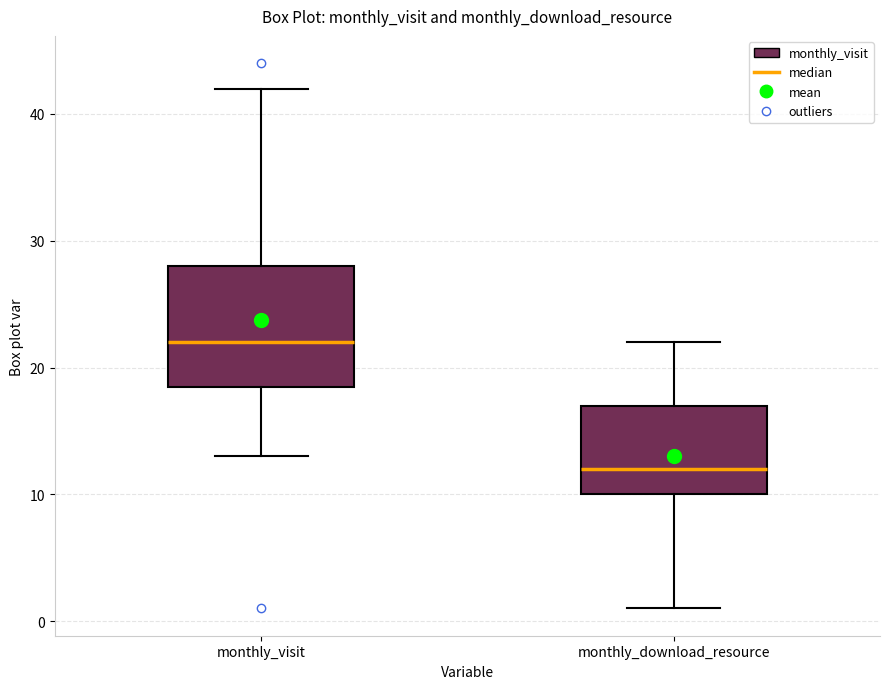

Reading left to right, read every box against the y-axis: the position of its median line, the range the box covers, and the ends of its whiskers. The values are not printed on the chart, so give them approximately, as read against the axis.

monthly_visit: median 22, box 19 to 28, whiskers 13 to 42
monthly_download_resource: median 12, box 10 to 17, whiskers 1 to 22